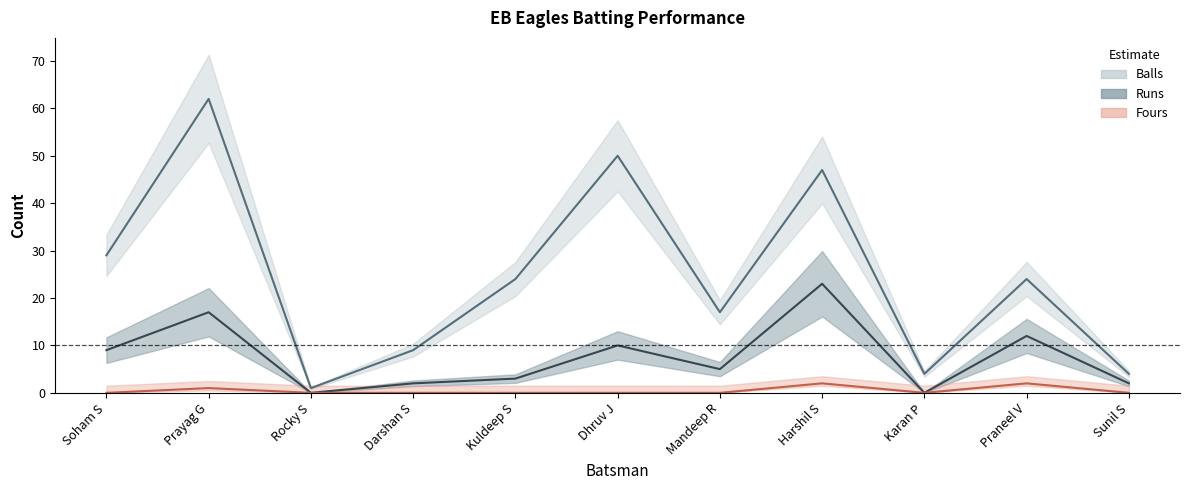

What position from the left is Karan P?

9